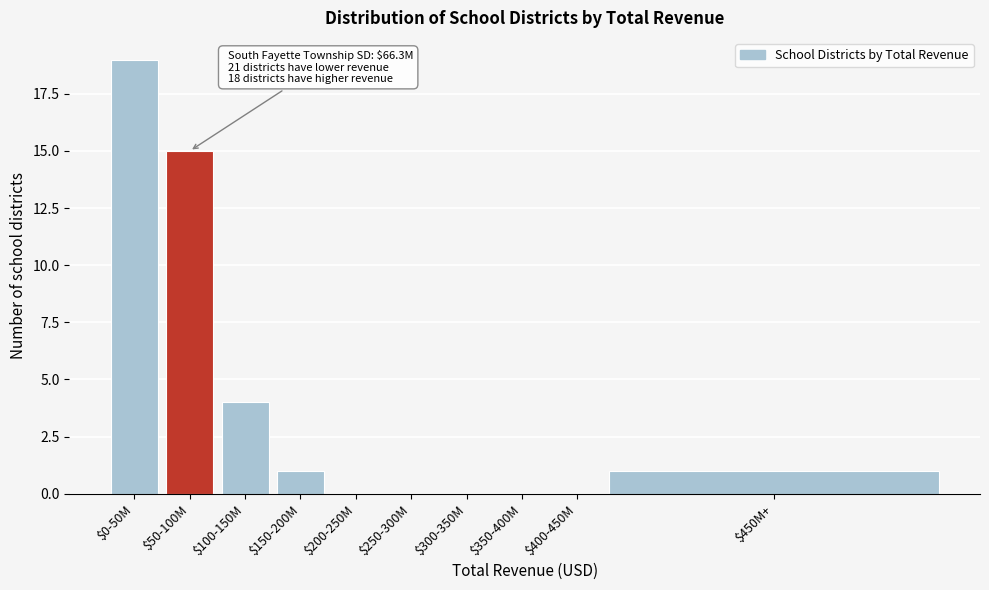

Which category has the highest value across all series?

$0-50M